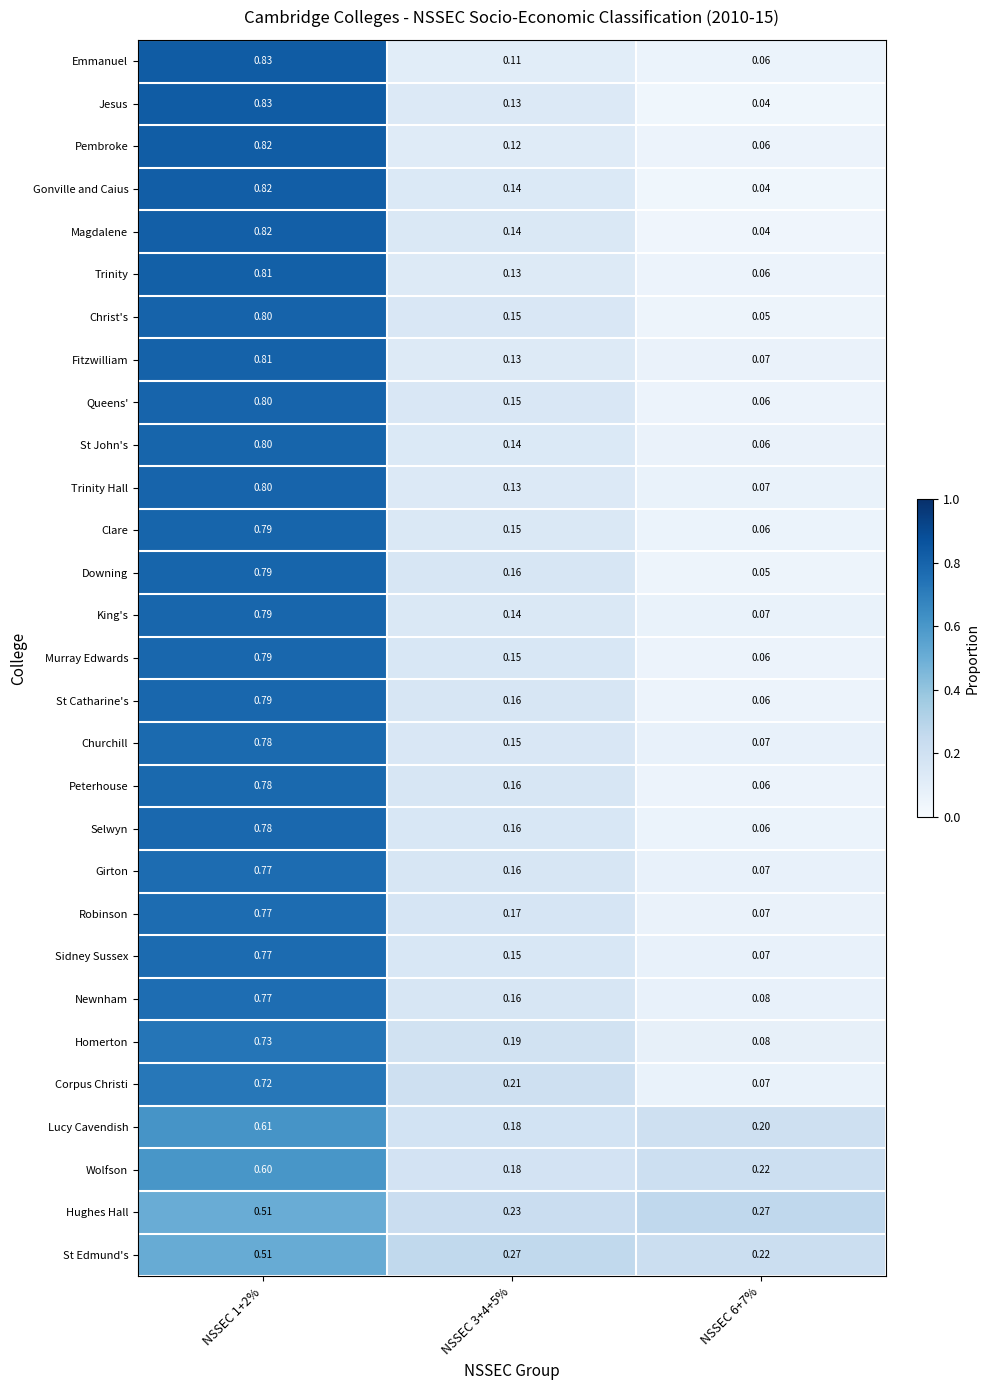

Which series changed the most between NSSEC 3+4+5% and NSSEC 6+7%?

Corpus Christi